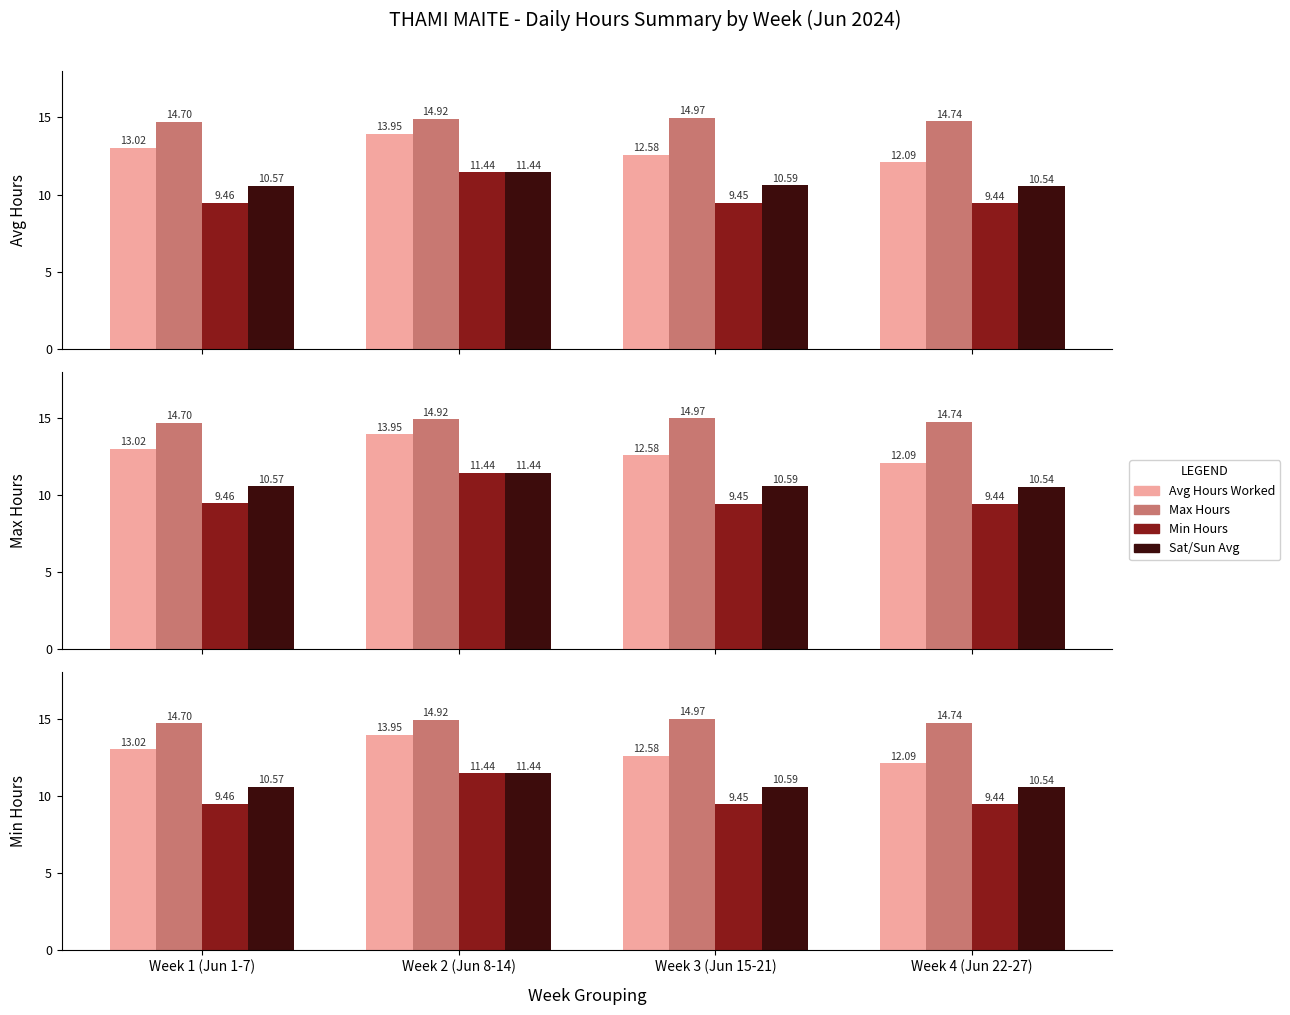

What is the difference between the maximum and second lowest values in the Min Hours series?

2.0